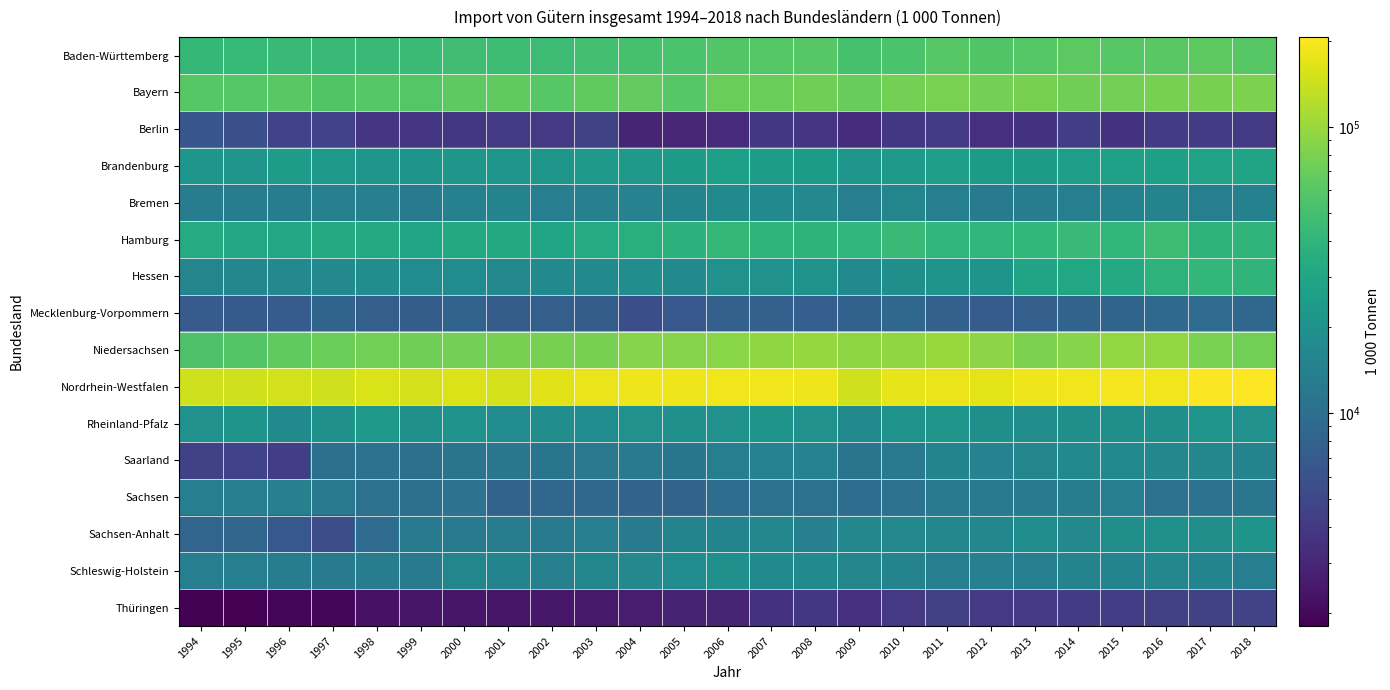

What is the total value across all series at 1998?

504724.4